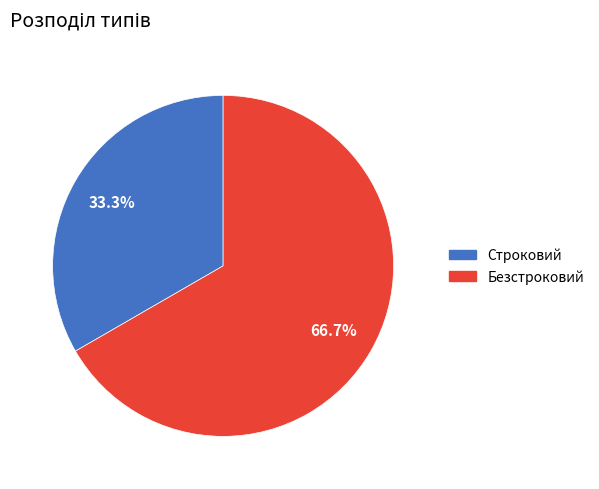

True or false: Строковий accounts for 33% of the total.

True